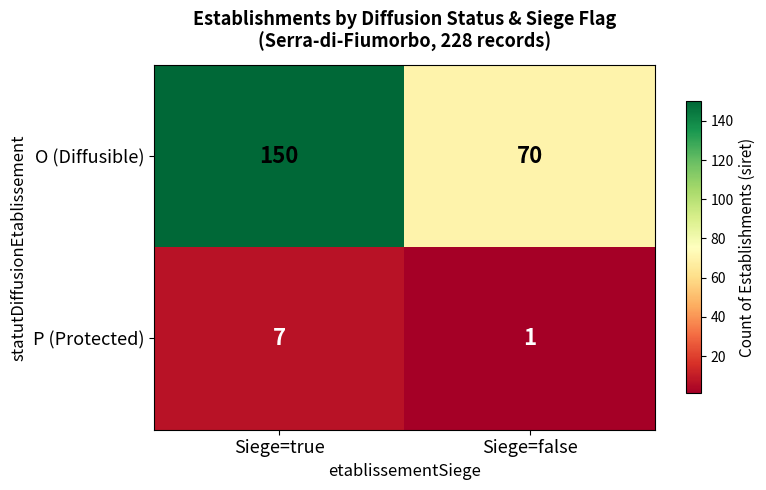

Count the number of data series in this chart.

2